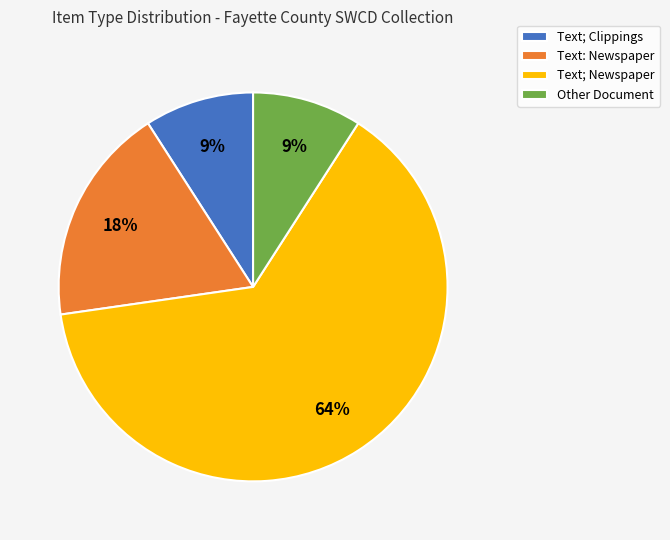

Do Other Document and Text; Clippings together represent more than half of the pie?

No